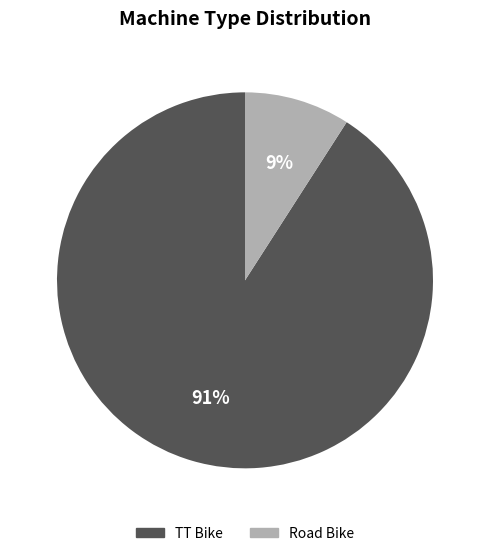

To the nearest percent, what percentage of the pie is TT Bike?

91%